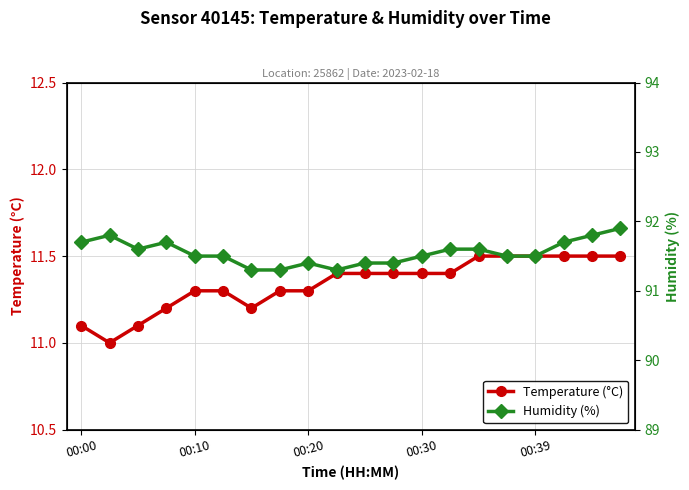

Is it true that Humidity (%) equals 91.9 at 19?

True